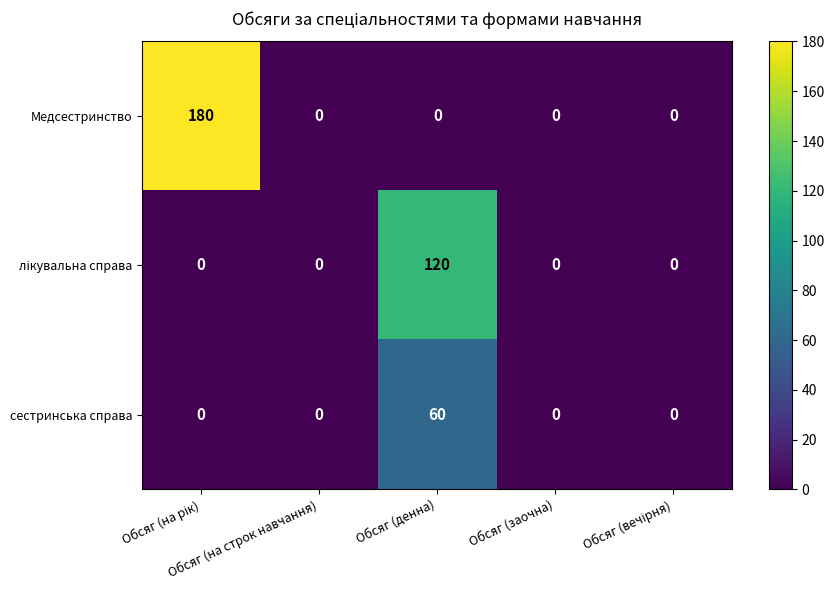

What is the difference between the maximum and minimum values in the сестринська справа series?

60